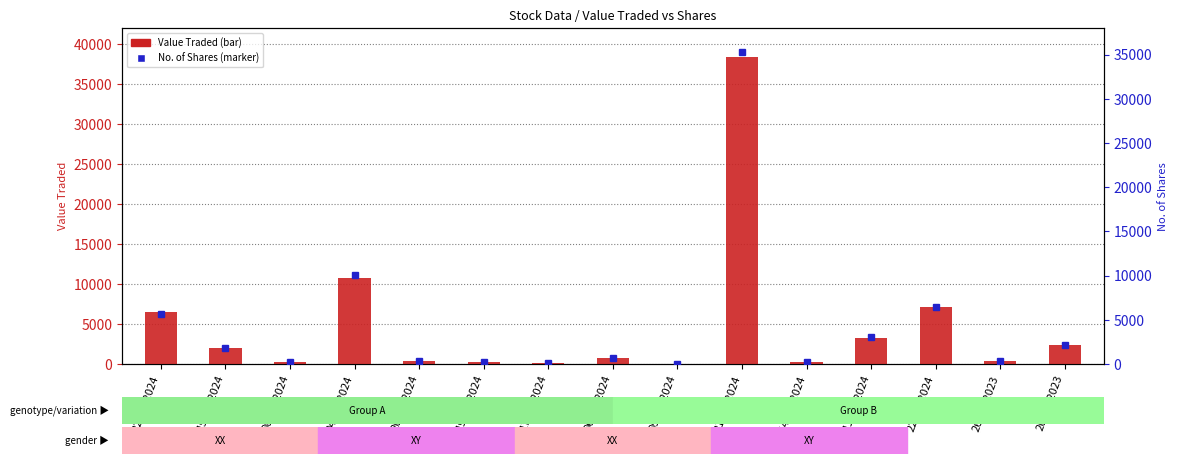

True or false: Value Traded has a value of 2795 at 15/04/2024.

False